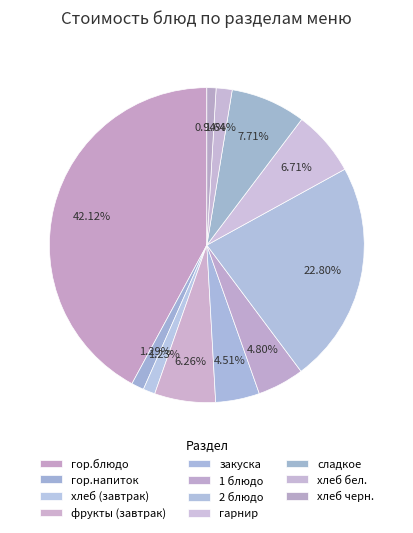

Which category has the smallest portion of the pie?

хлеб черн.